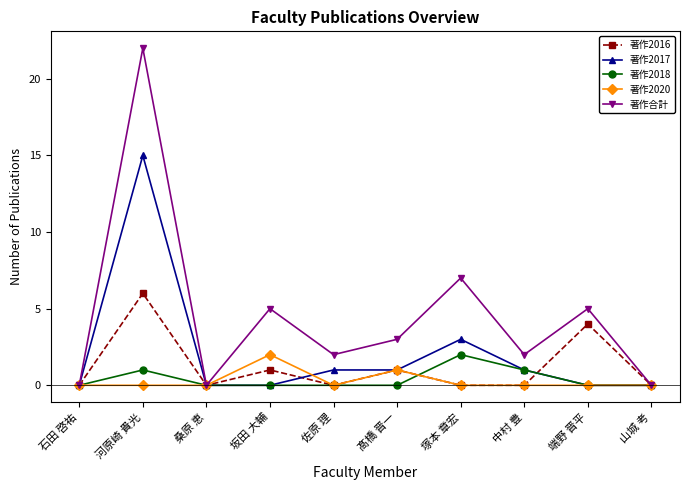

What is the difference between the maximum and minimum values in the 著作2018 series?

2